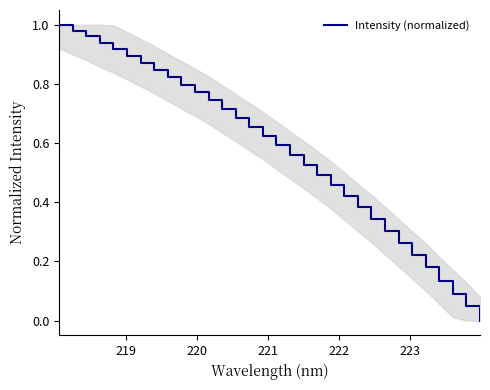

What is the difference between the maximum and minimum values?

1.0